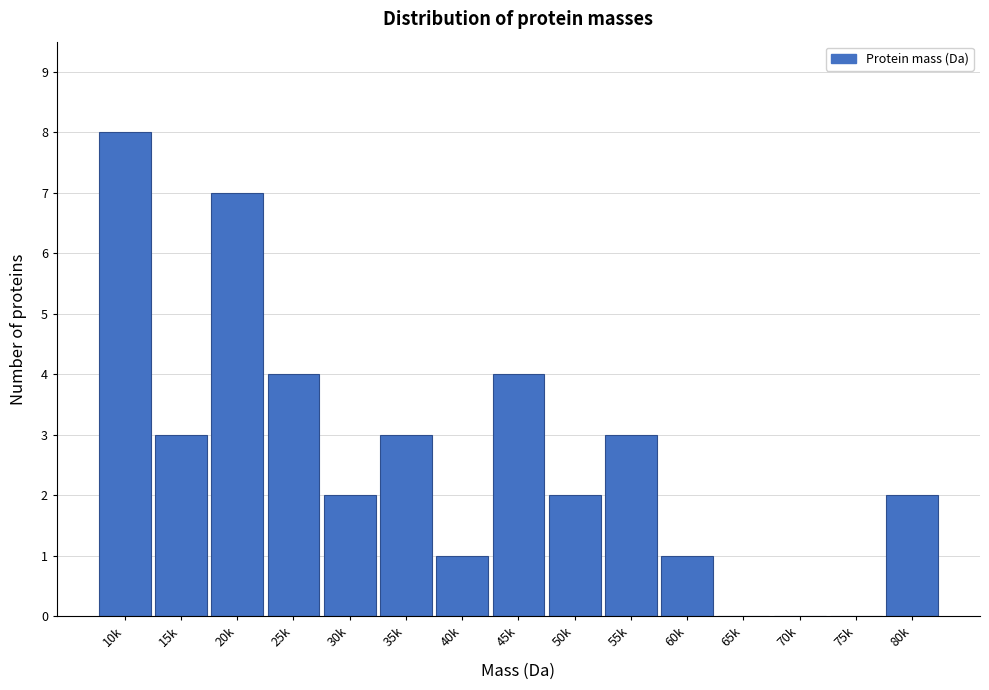

Reading left to right, list all the values displayed in this chart.

10k=8	15k=3	20k=7	25k=4	30k=2	35k=3	40k=1	45k=4	50k=2	55k=3	60k=1	65k=0	70k=0	75k=0	80k=2